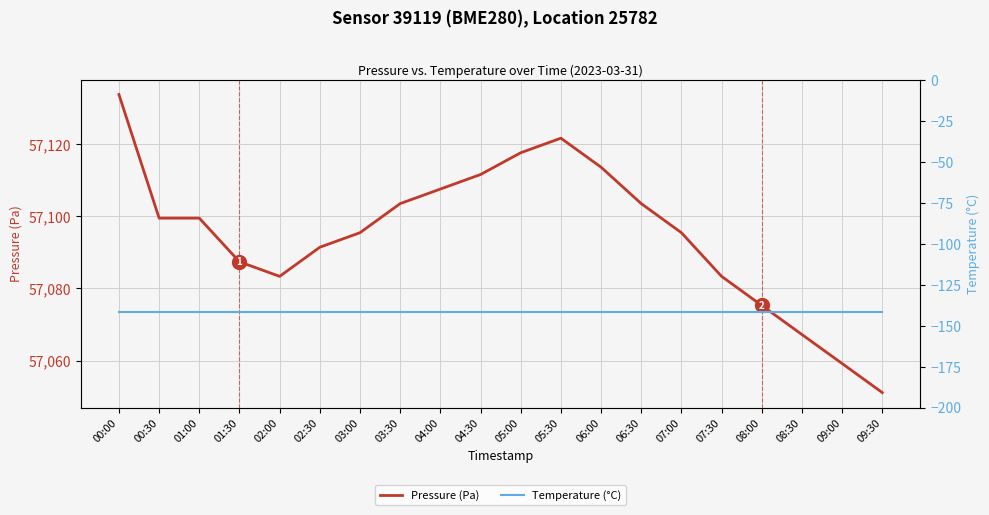

How many data points in Pressure (Pa) are above 57099?

10